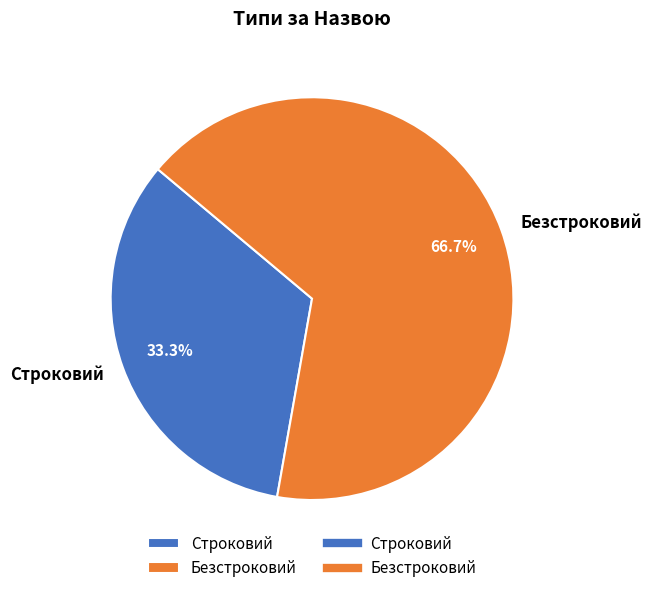

To the nearest percent, what is the combined percentage of Безстроковий and Строковий?

100%